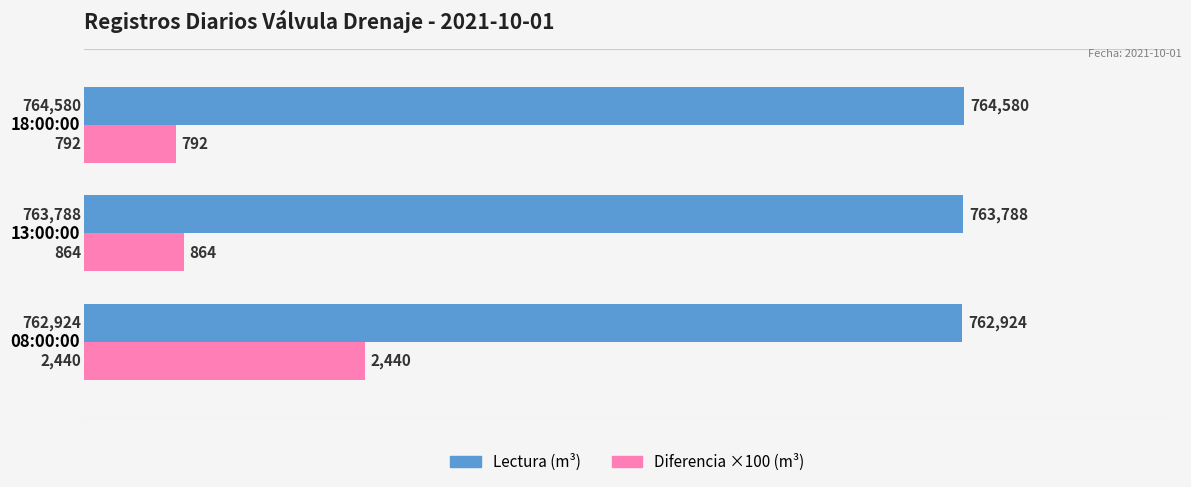

List the labels in order of Diferencia ×100 (m³) value, smallest first.

18:00:00, 13:00:00, 08:00:00